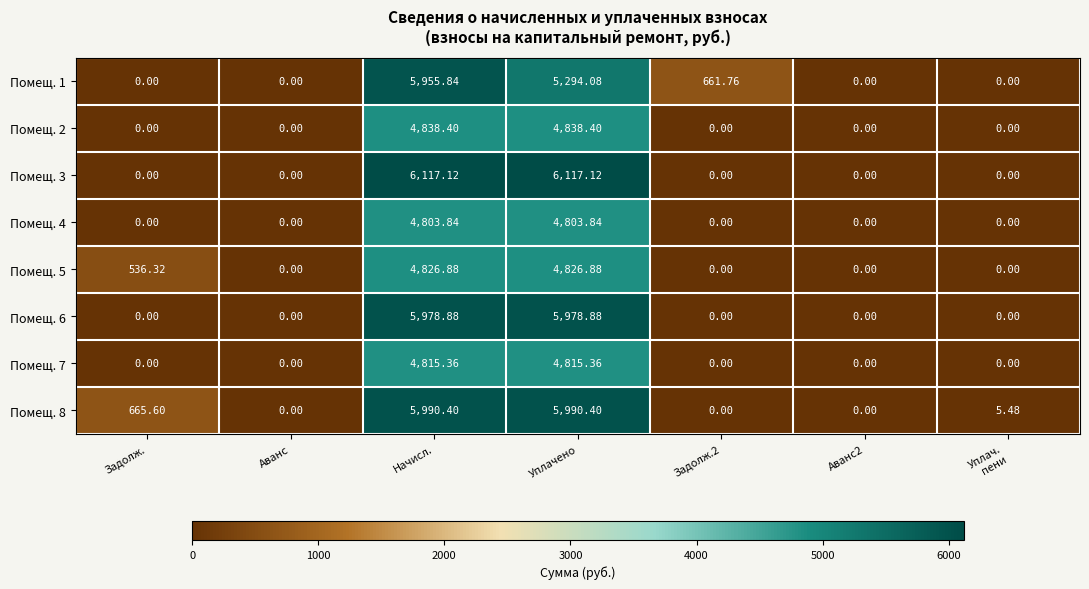

Is the value of Помещ. 3 at Уплачено greater than the value of Помещ. 8 at Аванс?

Yes